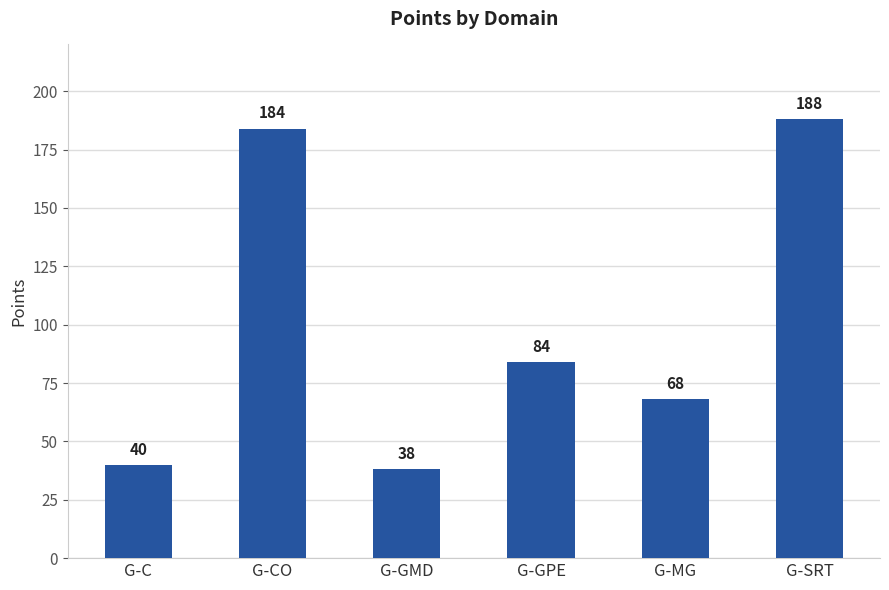

Does the chart contain stacked bars?

No